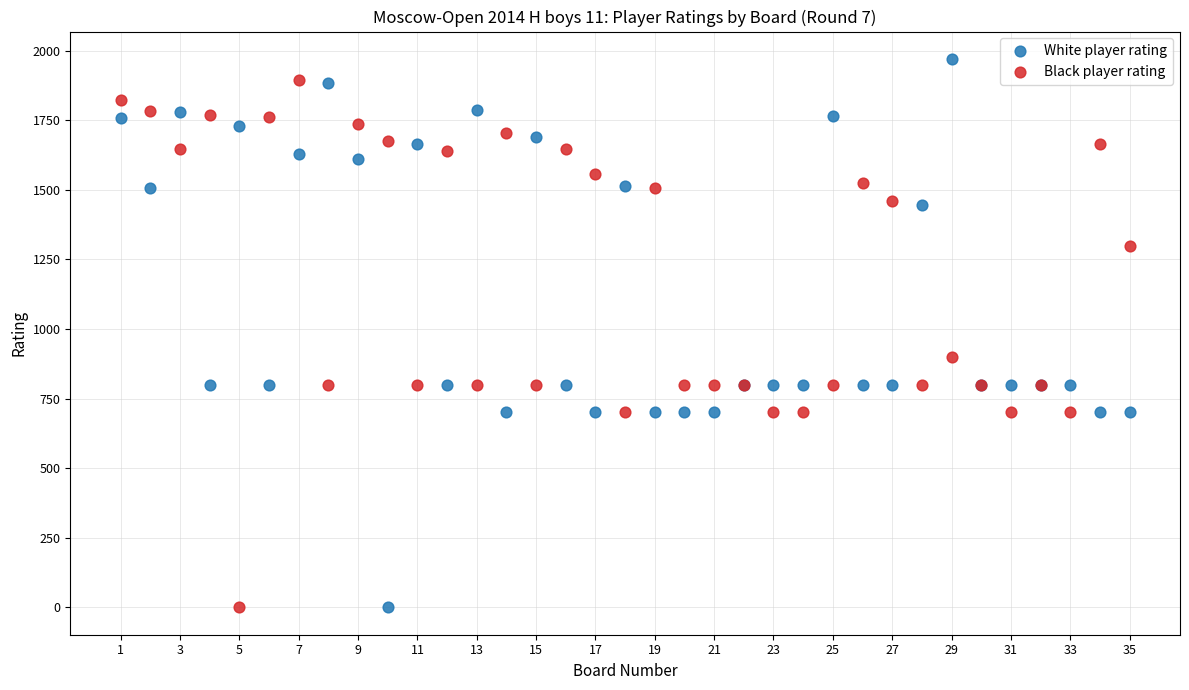

What are all the series names shown in the legend?

White player rating, Black player rating